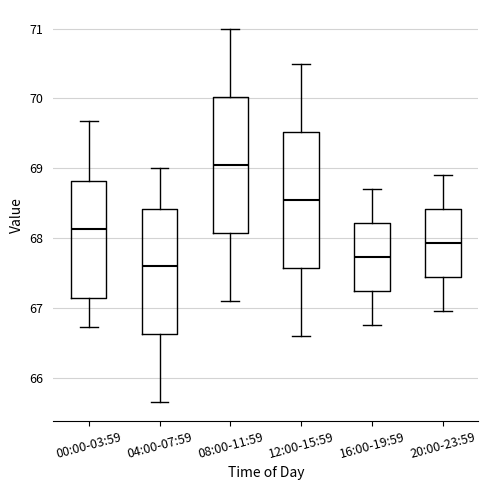

Where does the lower whisker of the box for 20:00-23:59 end on the y-axis? The values are not printed on the chart, so give them approximately, as read against the axis.

67.0